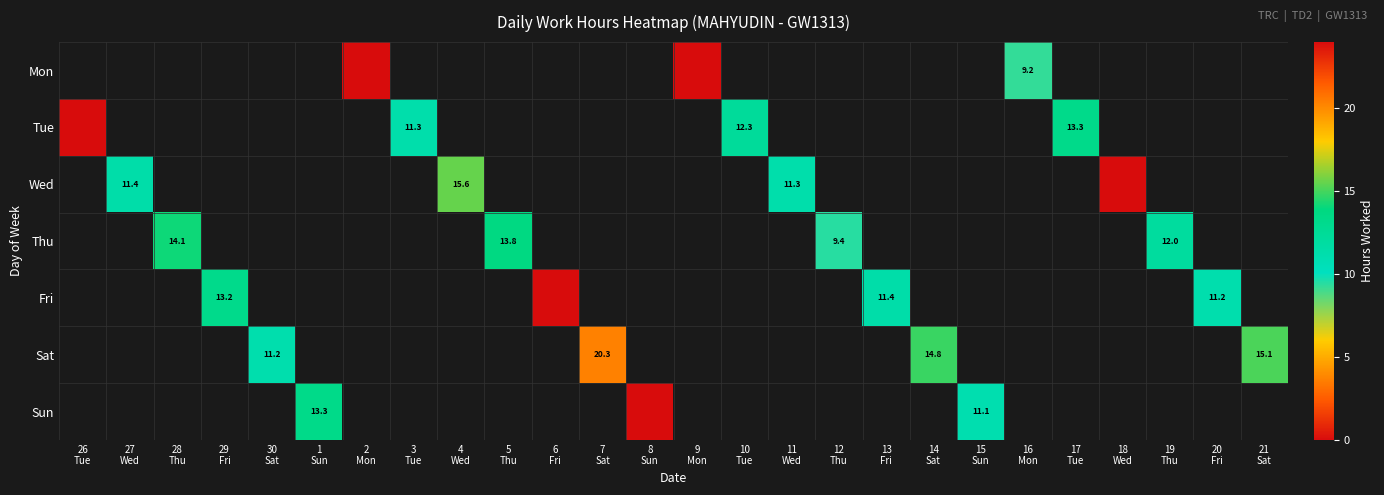

List the series in order of their overall mean, lowest first.

Mon, Tue, Wed, Thu, Fri, Sat, Sun